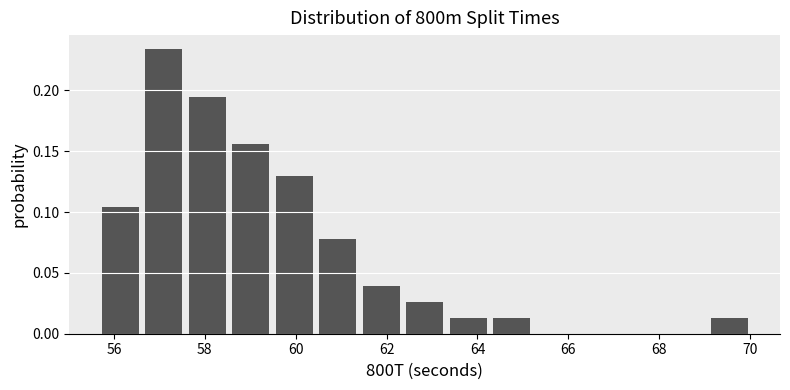

Over which range of the x-axis is the bar tallest?

56.6 to 57.6